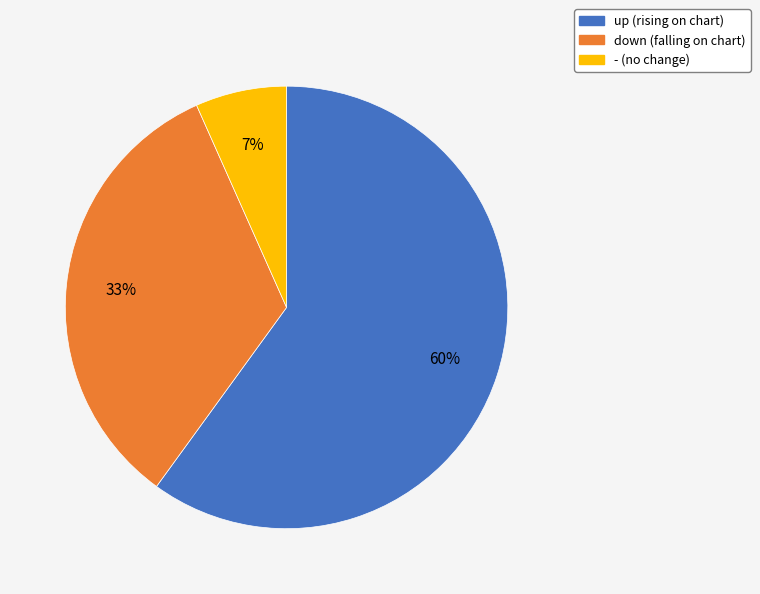

Is the sum of up and - greater than half?

Yes